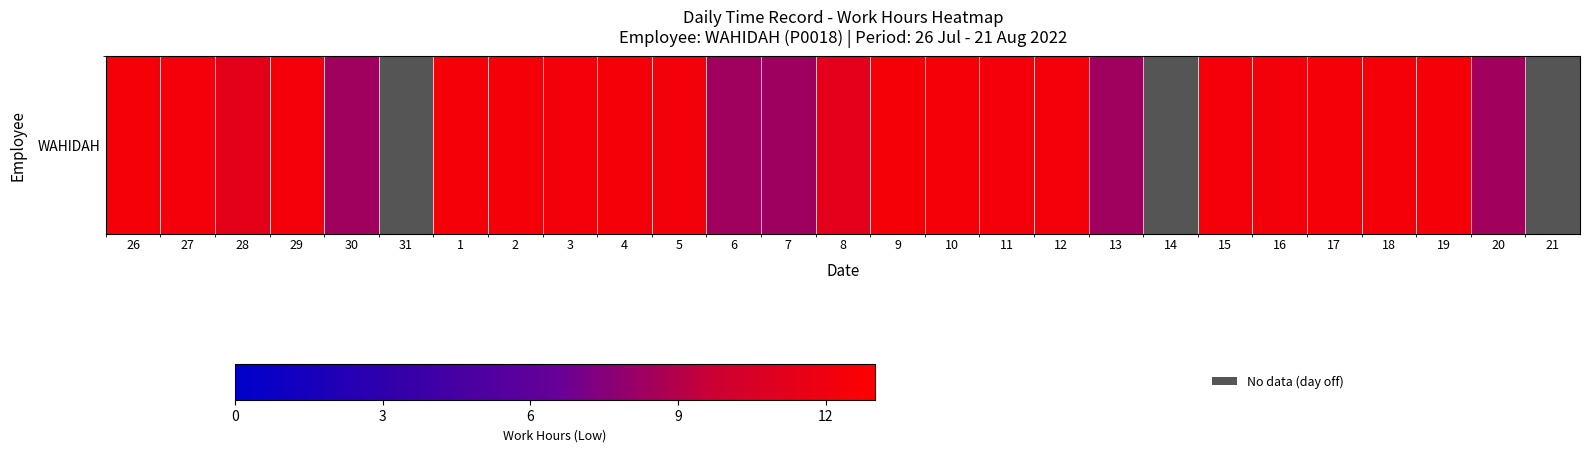

Count the number of categories in the chart.

27